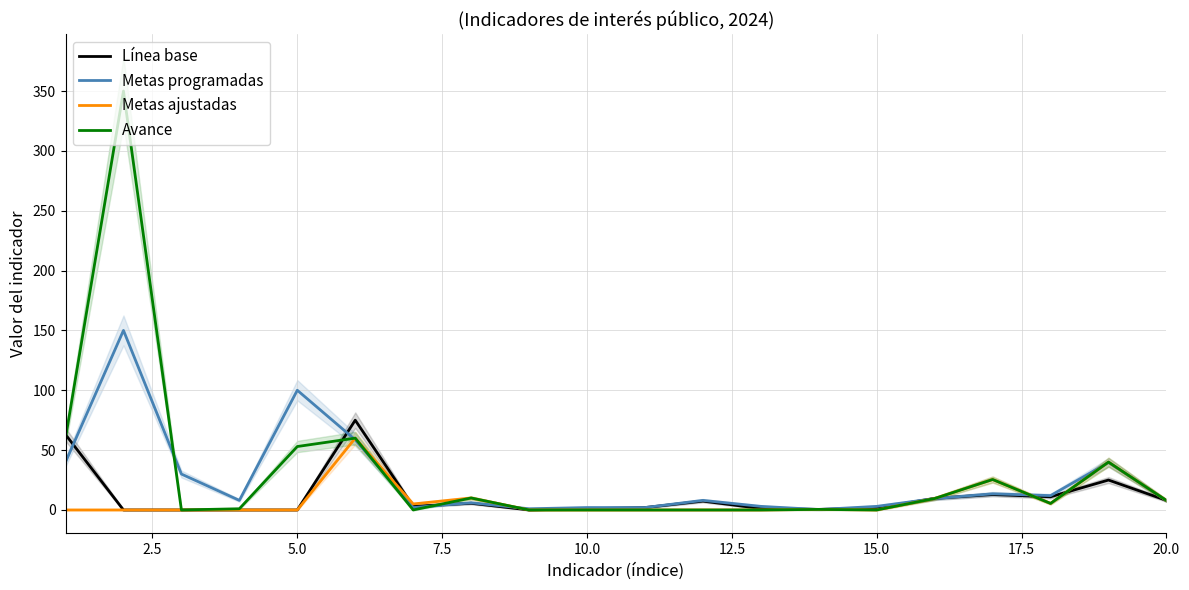

What is the maximum value for Metas programadas?

150.0